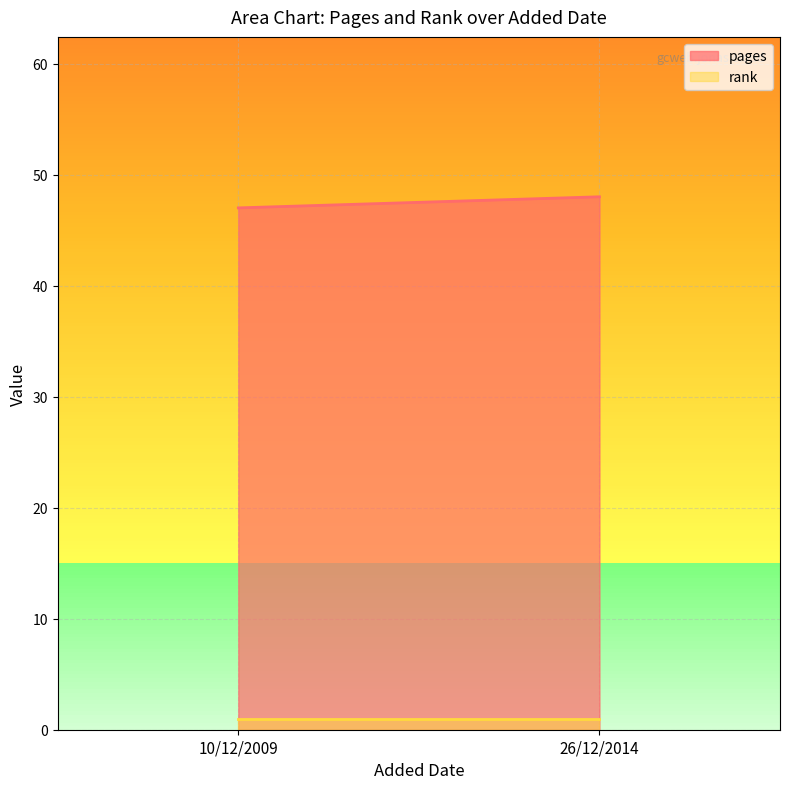

Which category has the highest value in the rank series?

10/12/2009